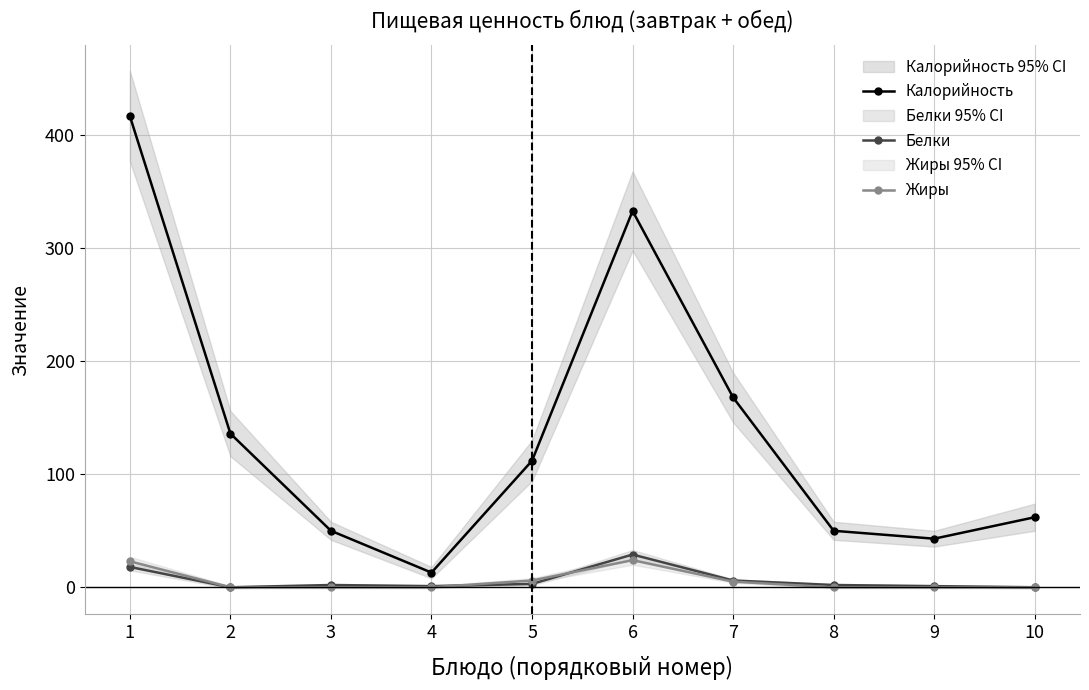

Which series changed the most between 3 and 6?

Калорийность